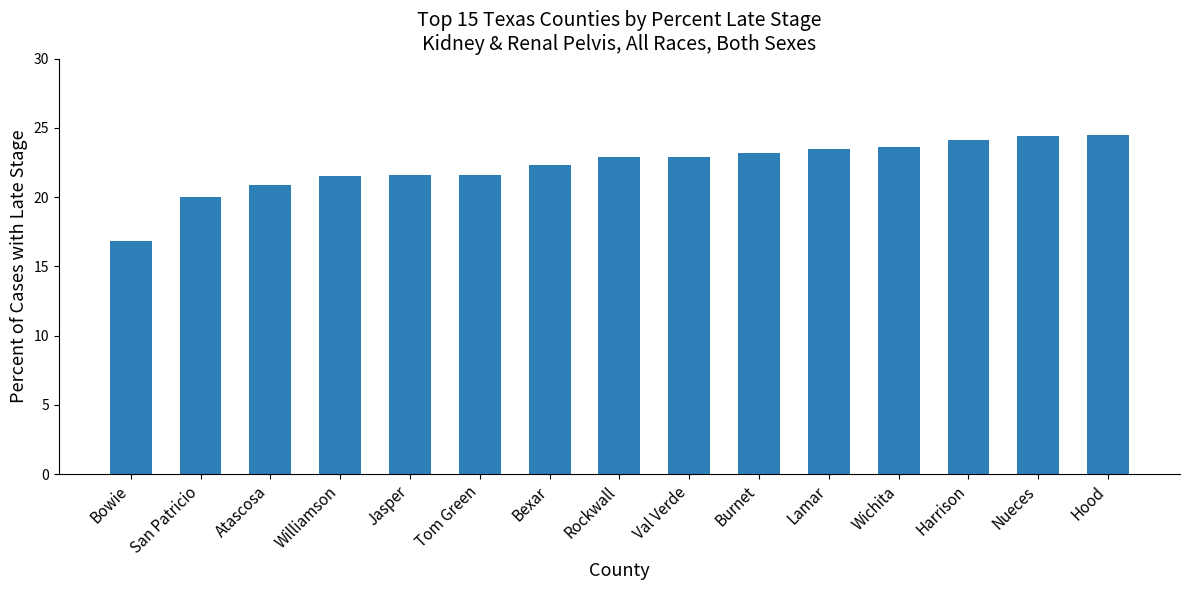

Count the number of data series in this chart.

1